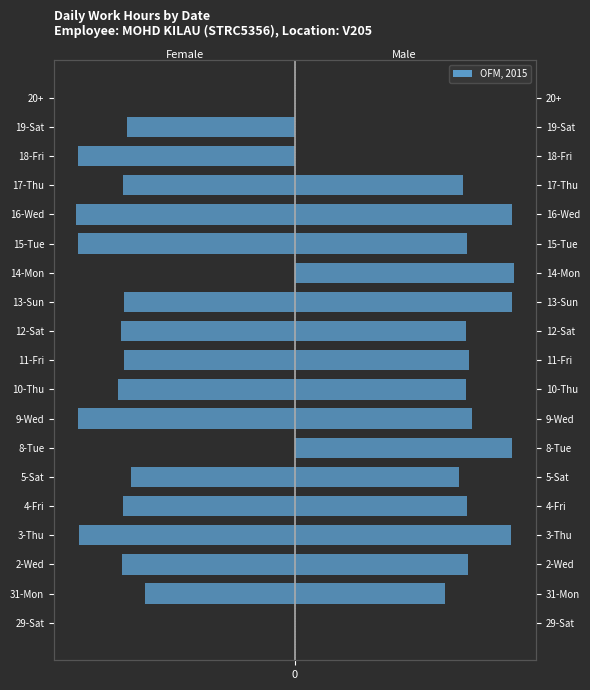

List the labels in order of Male value, smallest first.

29-Sat, 18-Fri, 19-Sat, 20+, 31-Mon, 5-Sat, 17-Thu, 10-Thu, 12-Sat, 4-Fri, 15-Tue, 2-Wed, 11-Fri, 9-Wed, 3-Thu, 8-Tue, 16-Wed, 13-Sun, 14-Mon